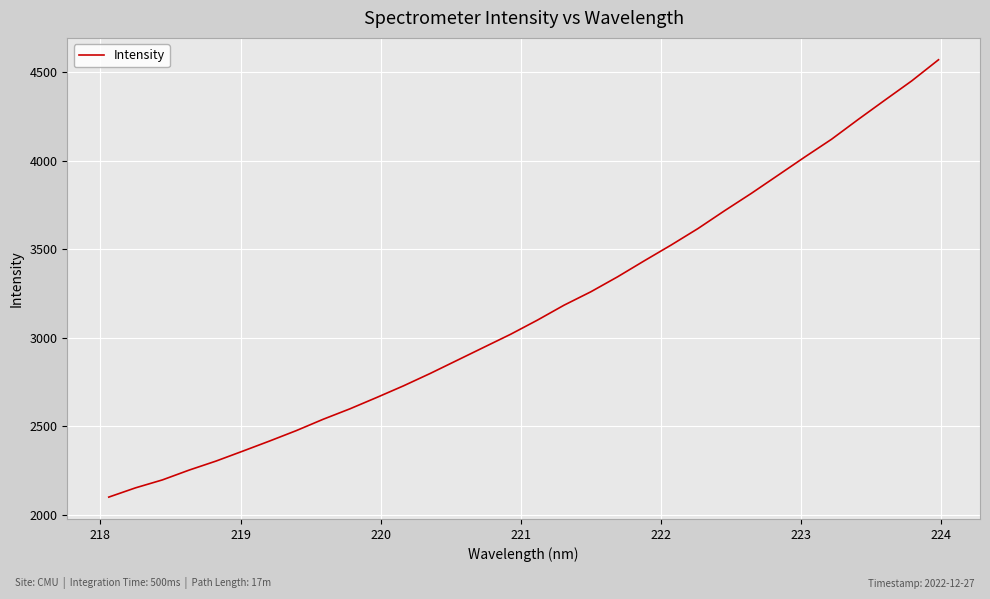

What is the difference between the maximum and minimum values?

2471.6